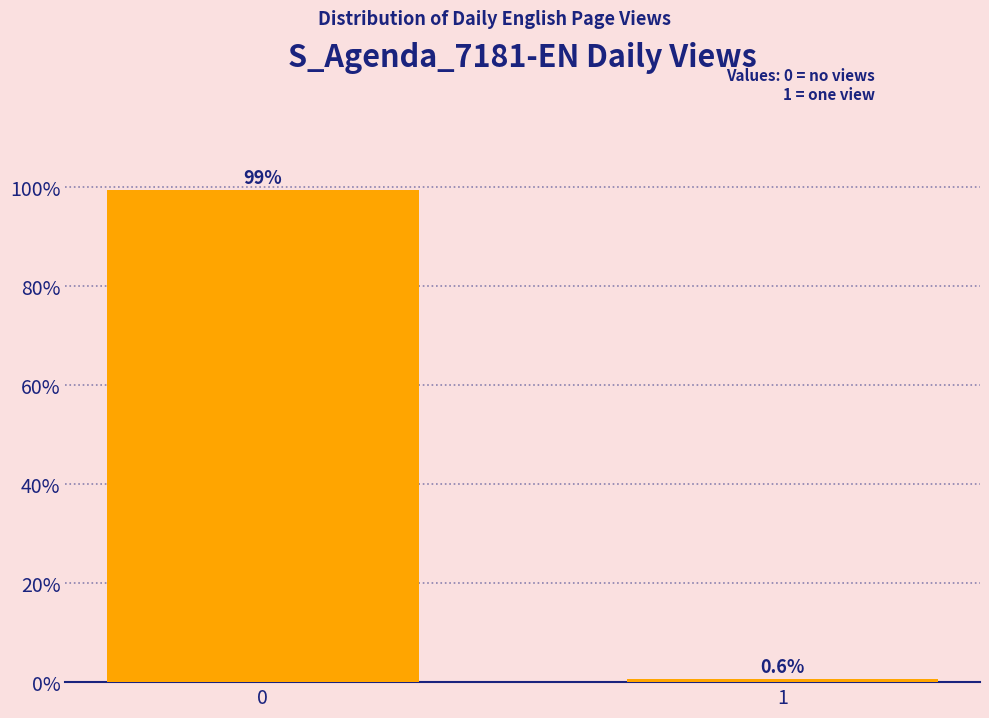

Reading right to left, what are all the values shown in this chart?

0.6	99.4